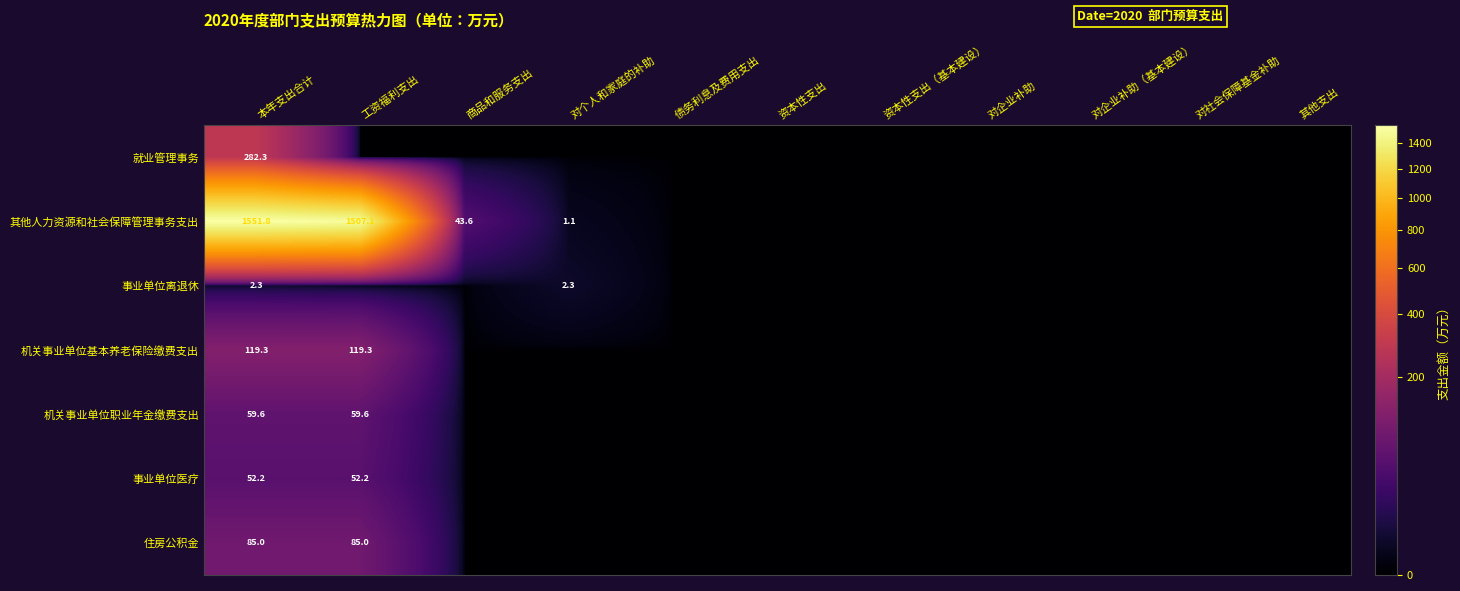

What is the spread (max minus min) of values at 本年支出合计?

1549.5